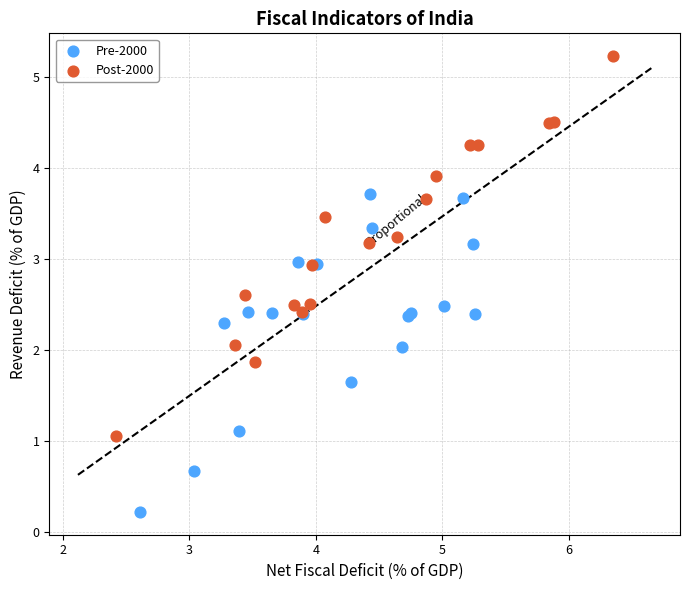

Which series has the largest Y range (max minus min)?

Post-2000